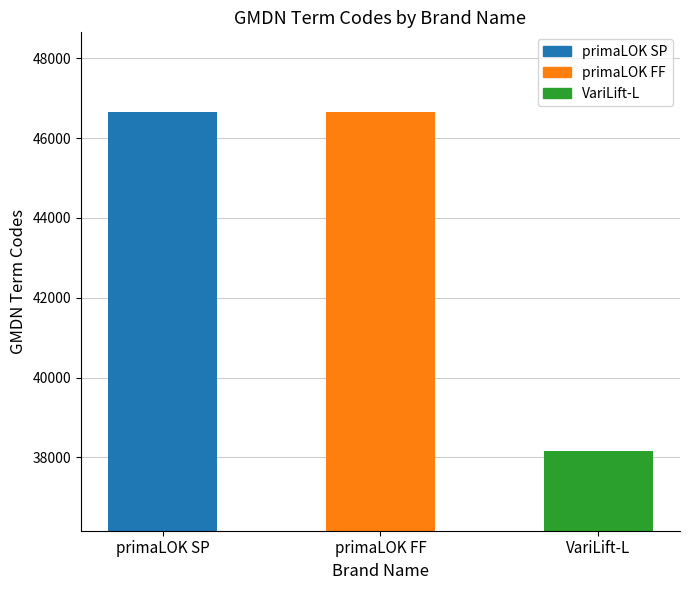

What is the label of the 1st bar from the left?

primaLOK SP